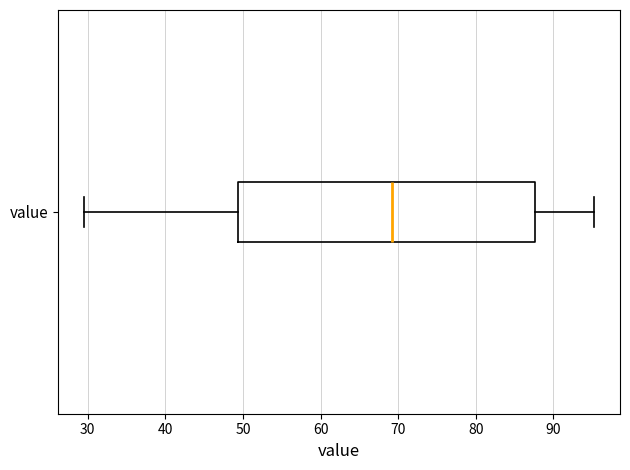

Transcribe this box plot: give where the median line is, the range the box spans, and where the two whiskers end, as read against the x-axis. The values are not printed on the chart, so give them approximately, as read against the axis.

median 69, box 49 to 88, whiskers 30 to 95